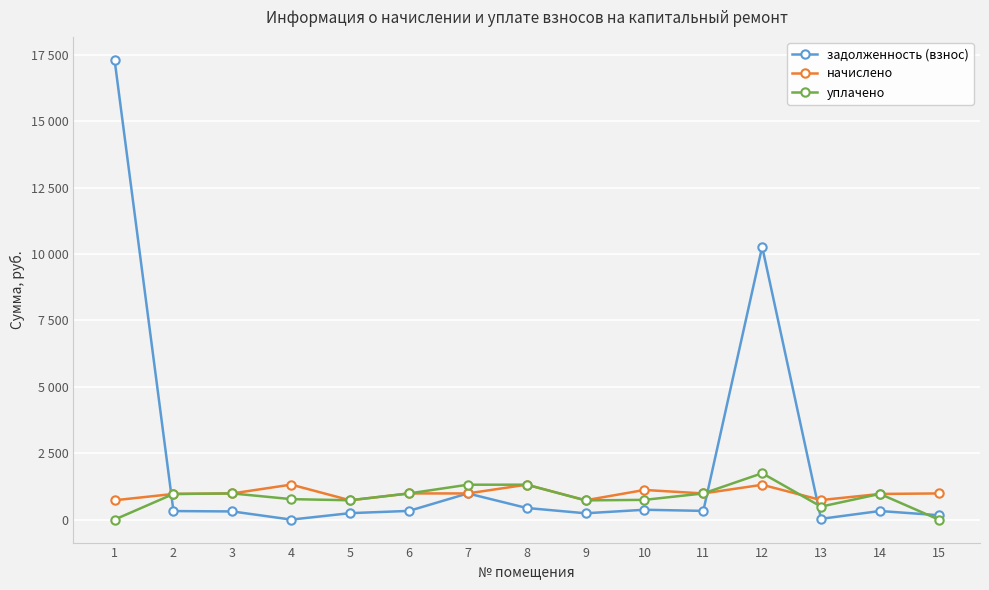

At which label does начислено first exceed 984?

3